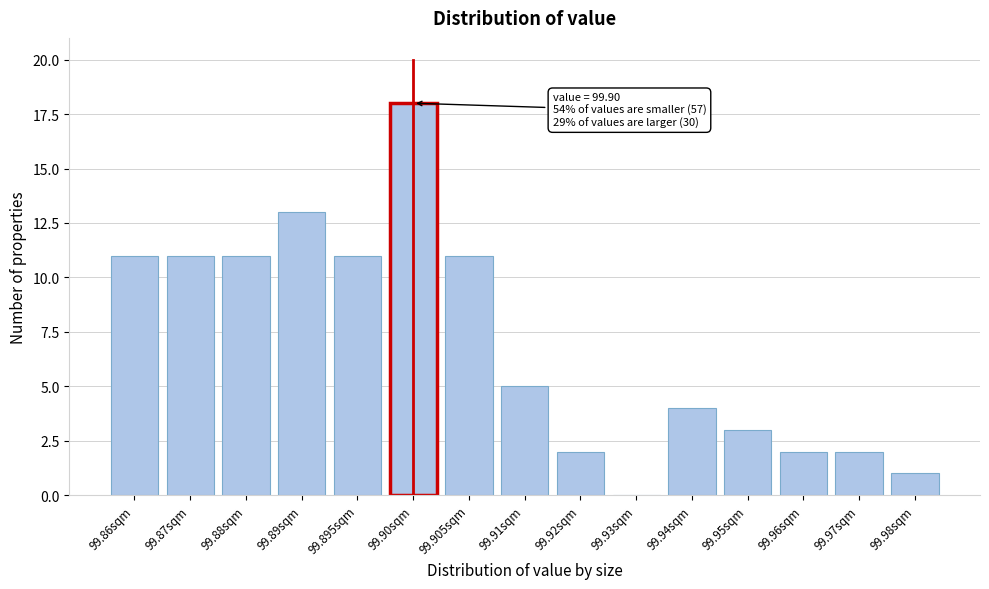

Reading left to right, extract all data points from this chart.

99.86sqm=11	99.87sqm=11	99.88sqm=11	99.89sqm=13	99.895sqm=11	99.90sqm=18	99.905sqm=11	99.91sqm=5	99.92sqm=2	99.93sqm=0	99.94sqm=4	99.95sqm=3	99.96sqm=2	99.97sqm=2	99.98sqm=1